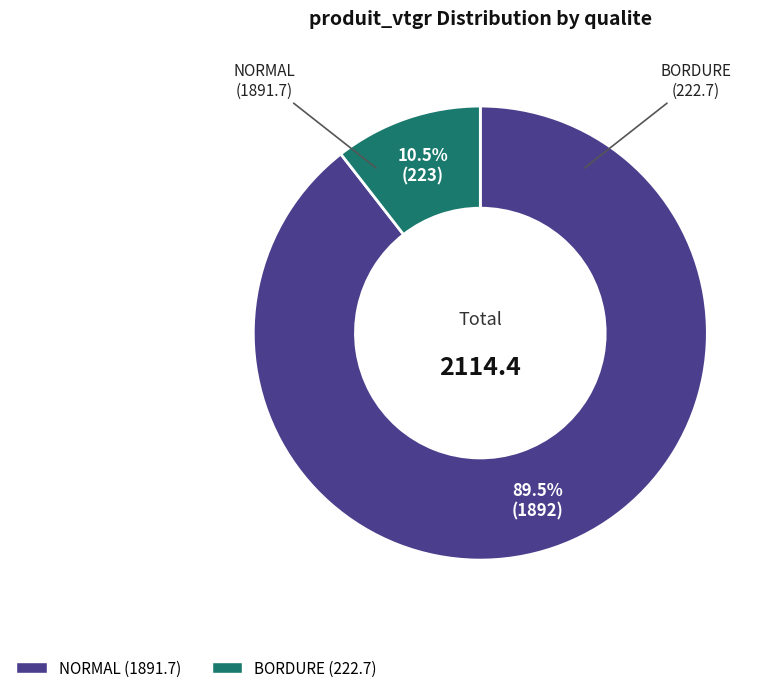

Is there any slice that represents more than half of the pie?

Yes